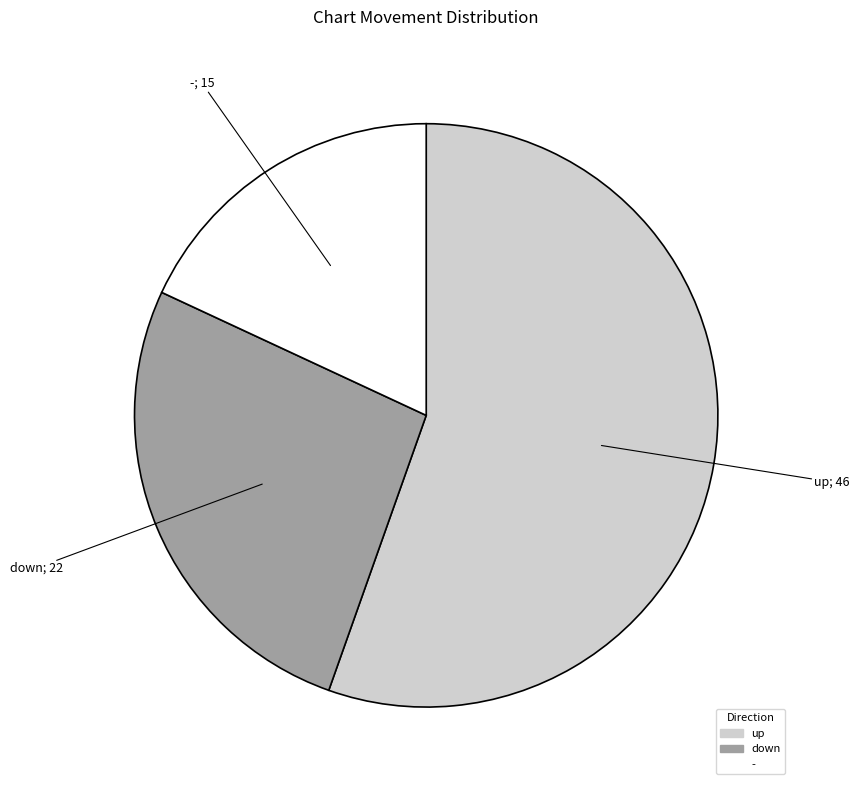

Approximately how many times larger is the value at up compared to down?

2.1